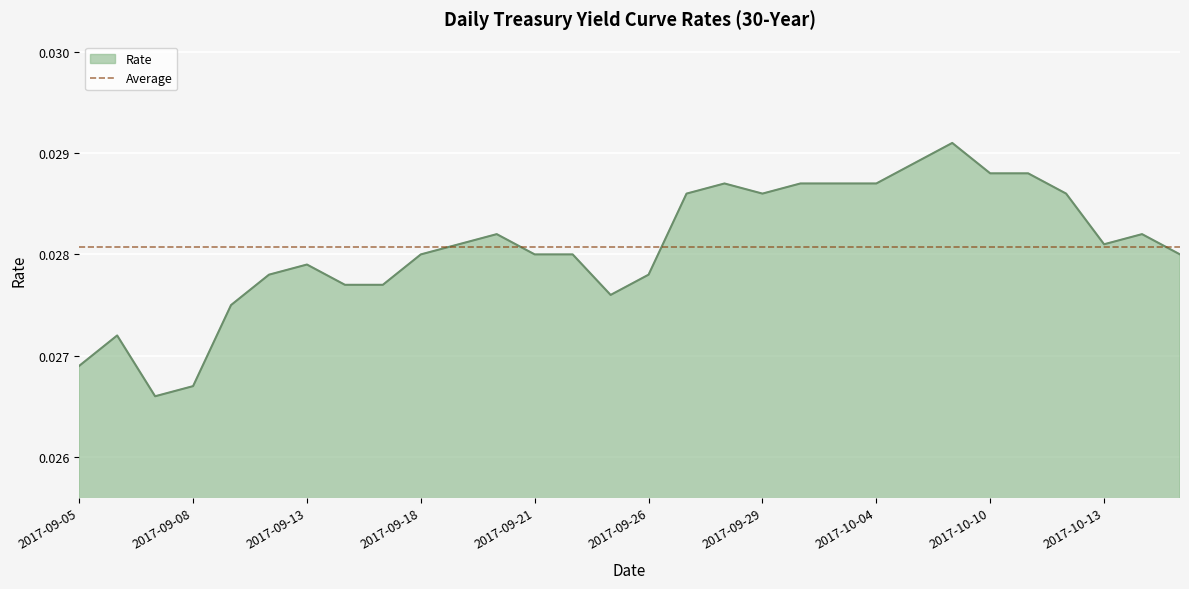

Count the number of data series in this chart.

1